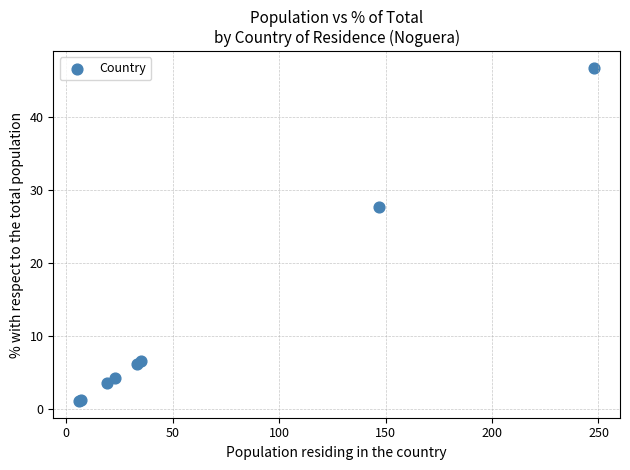

What Y value in the scatter plot is closest to 23?

27.7